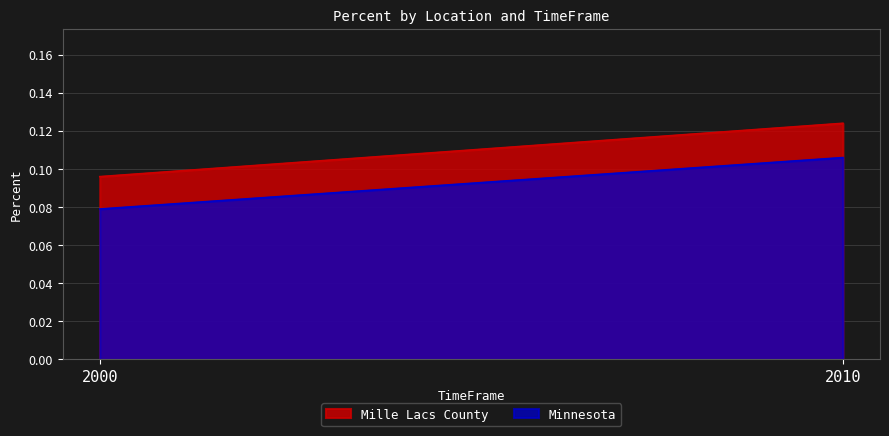

At 2010, list the series in order from largest to smallest.

Mille Lacs County, Minnesota